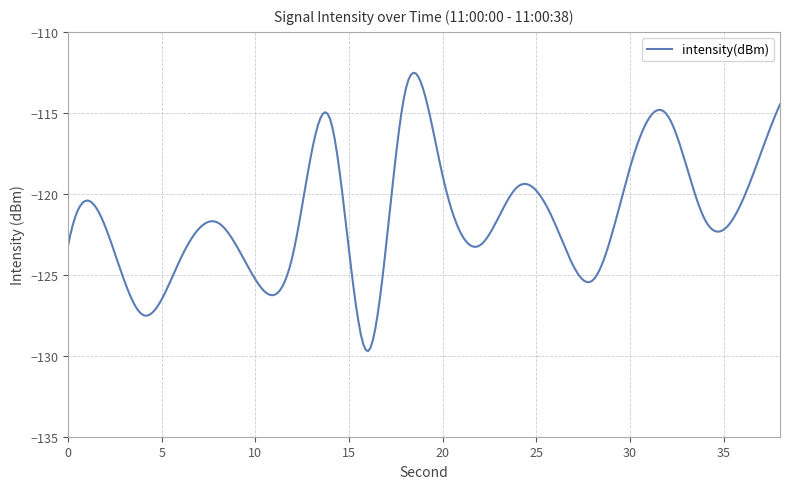

What is the maximum value shown in the chart?

-112.5